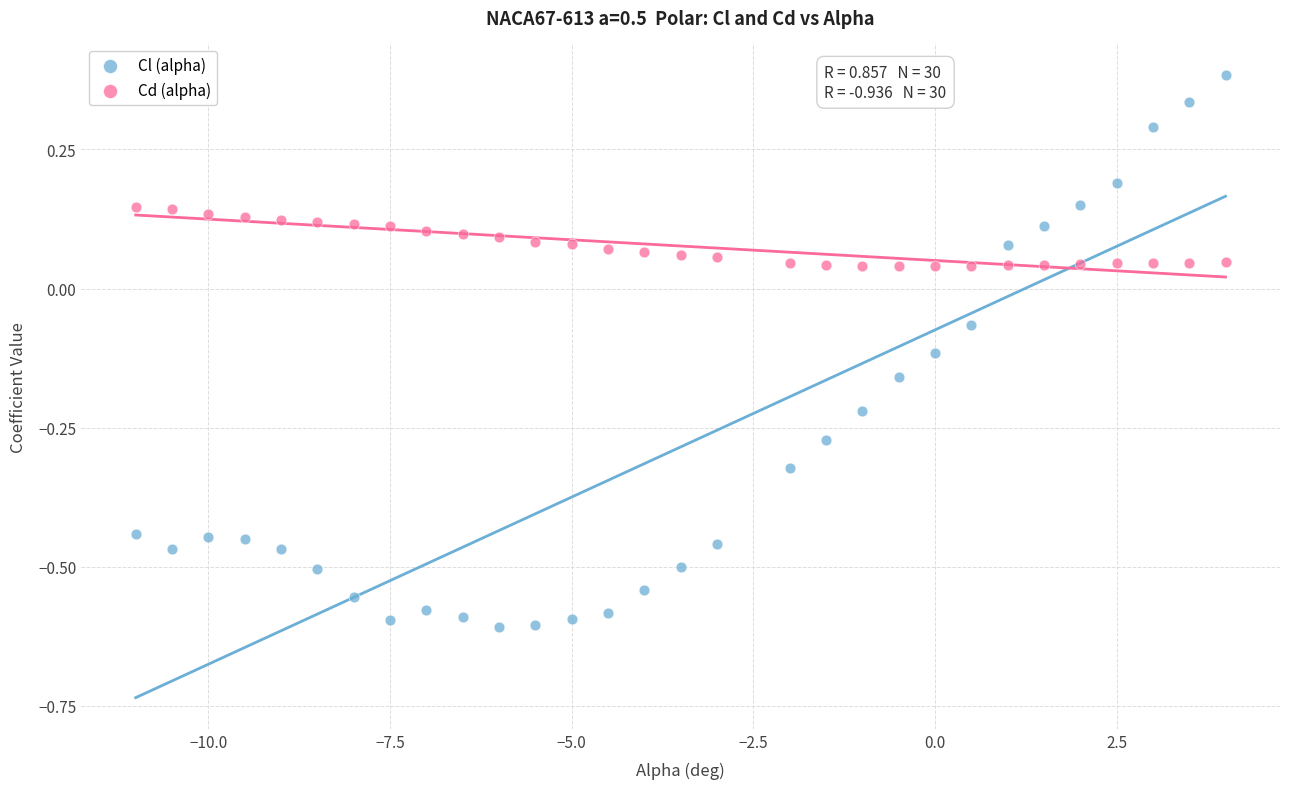

Across all data points, what is the range of X values (max minus min)?

15.0